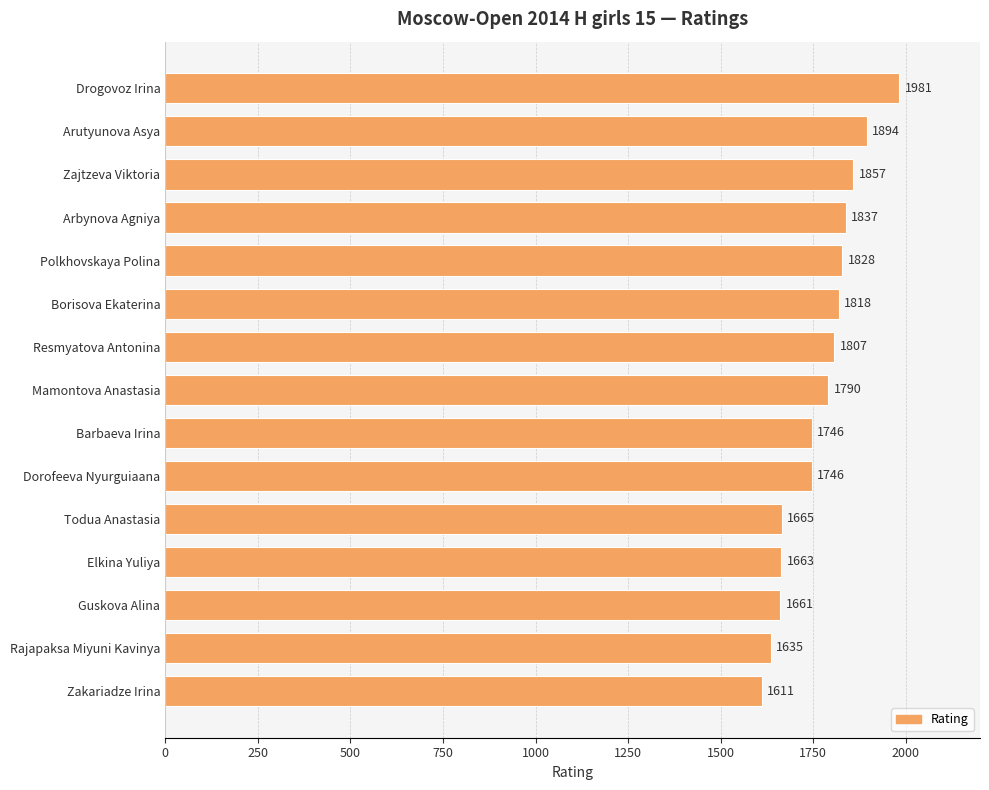

The chart shows a value of 670 at Borisova Ekaterina. True or false?

False